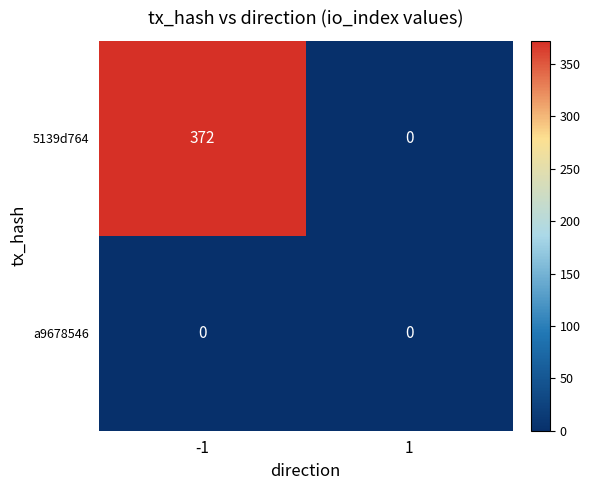

Rank the series by their maximum value, from highest to lowest.

5139d764, a9678546